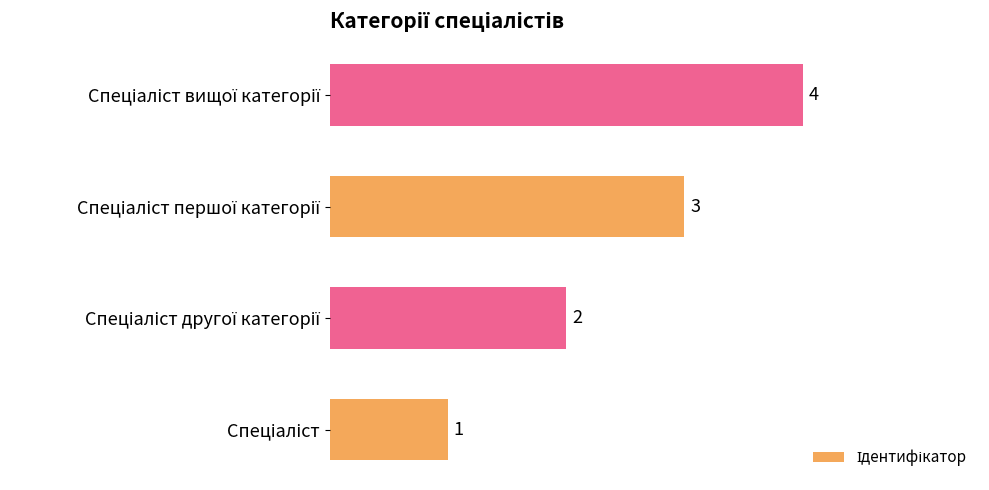

What is the difference between the maximum and minimum values?

3